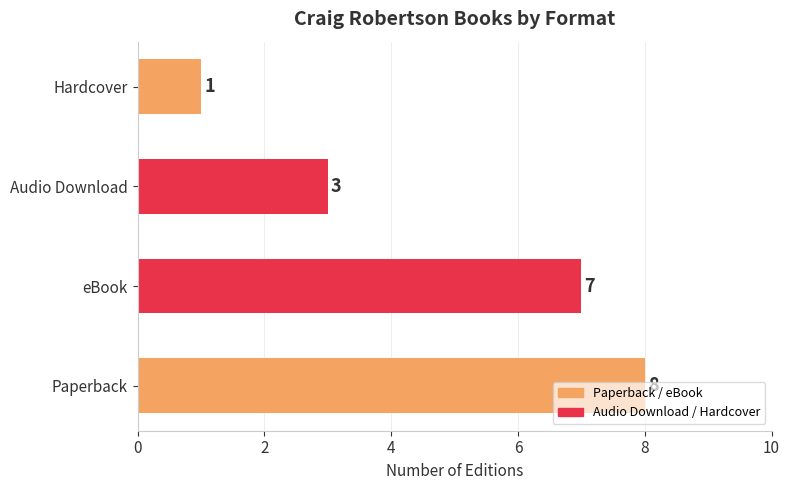

At which category does the chart reach its minimum across all series?

Hardcover